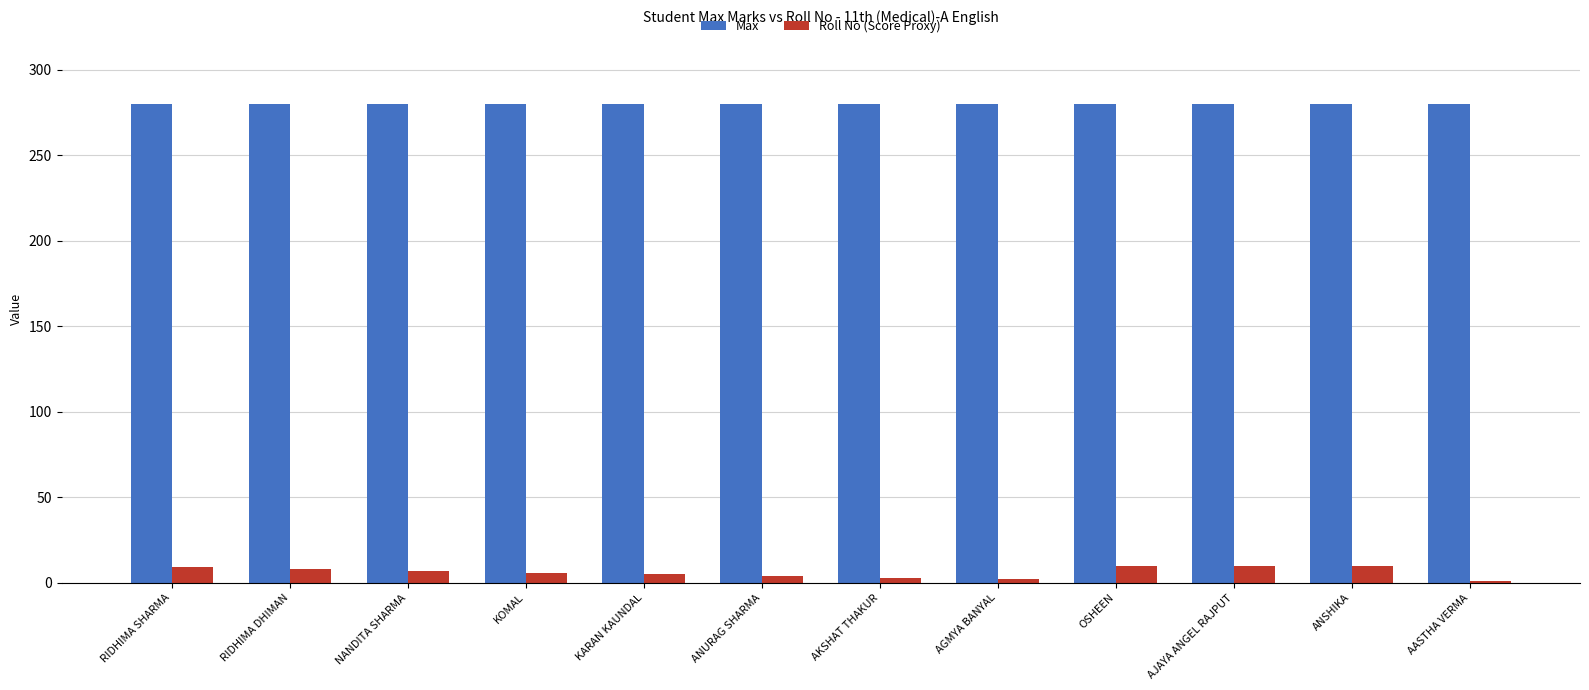

What is the highest value of the Max series?

280